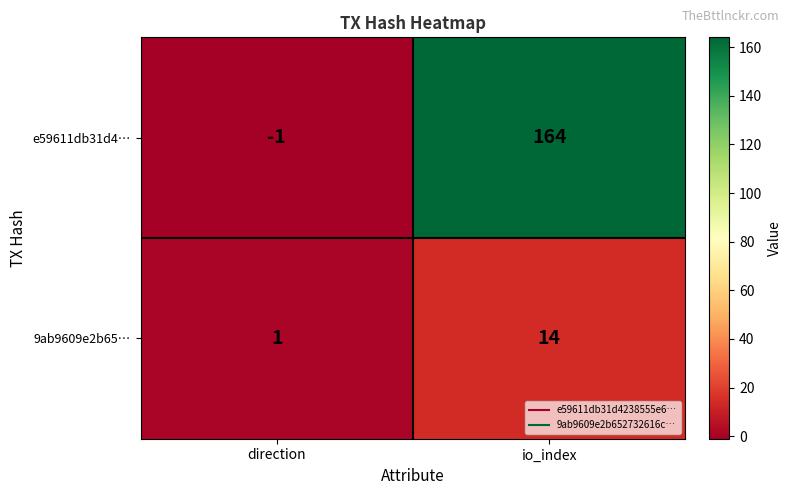

Reading left to right, transcribe all the data shown in this chart.

e59611db31d4…: -1	164
9ab9609e2b65…: 1	14